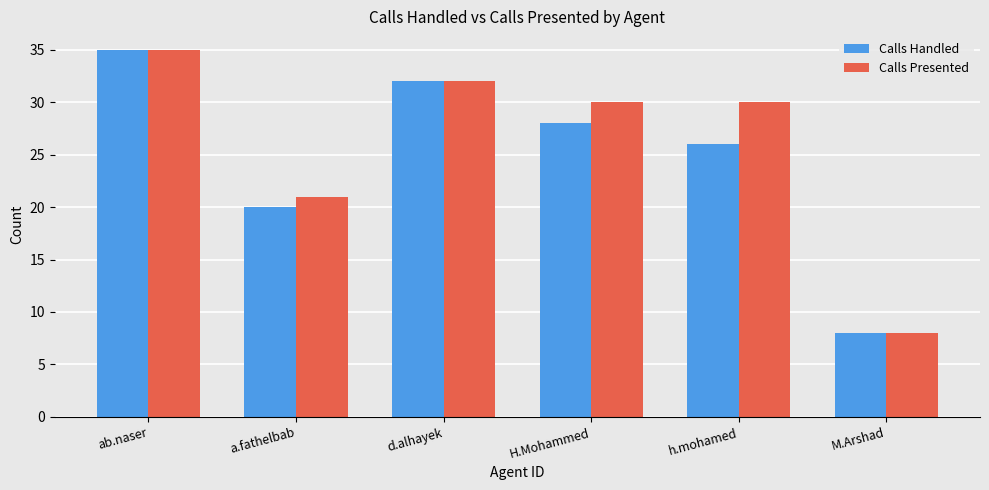

Read the Calls Handled value at d.alhayek.

32